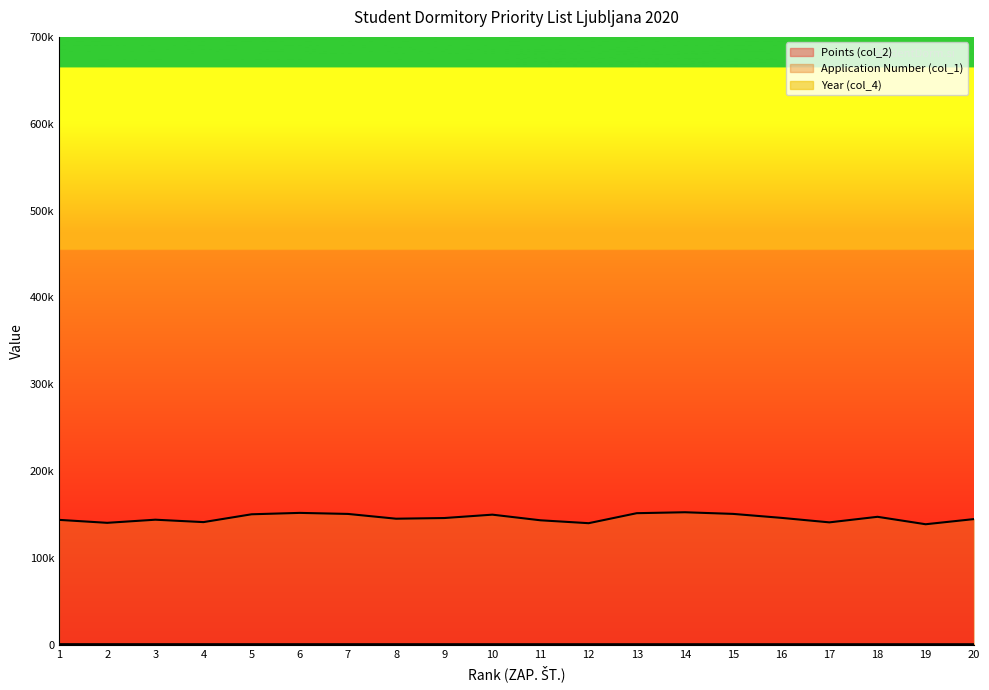

The Points (col_2) series shows 568 at 9. True or false?

True